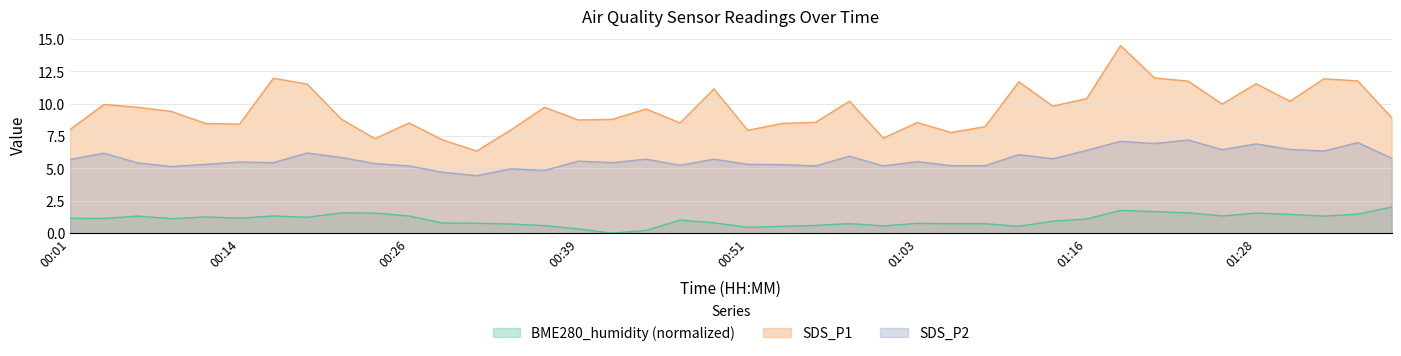

What is the maximum value for BME280_humidity?

2.0